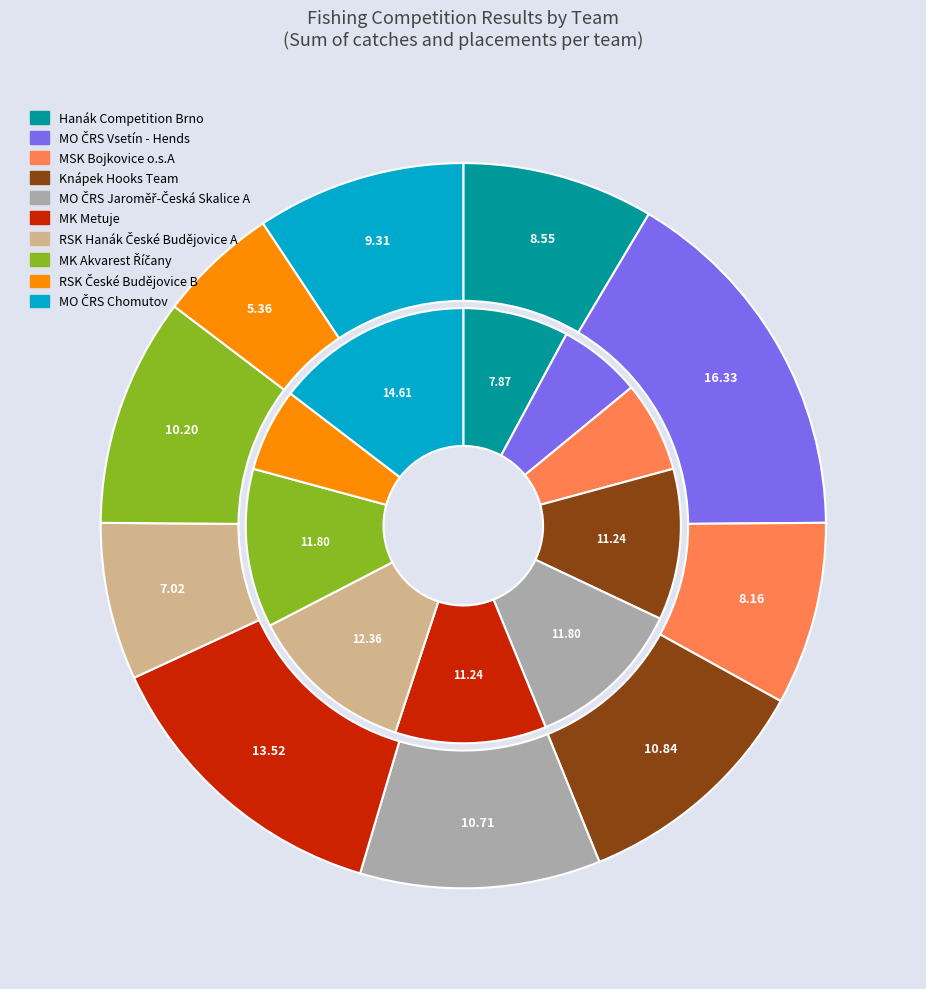

How many segments does this pie chart have?

10